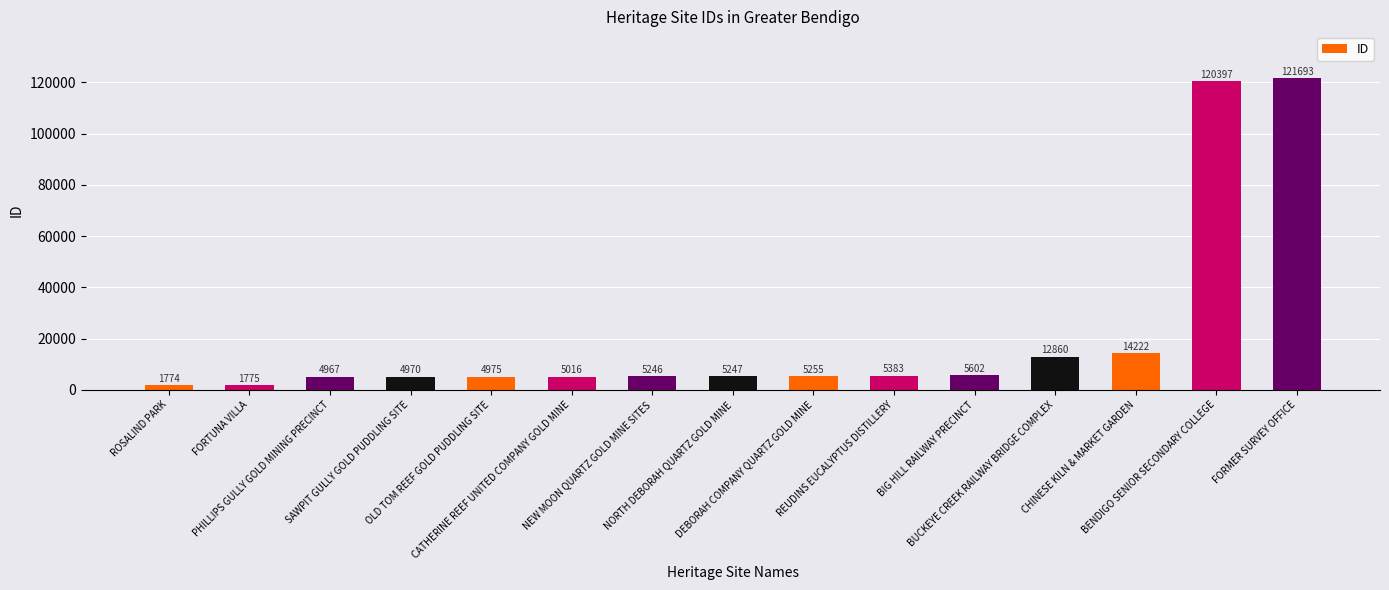

The value at NEW MOON QUARTZ GOLD MINE SITES is 5246. True or false?

True